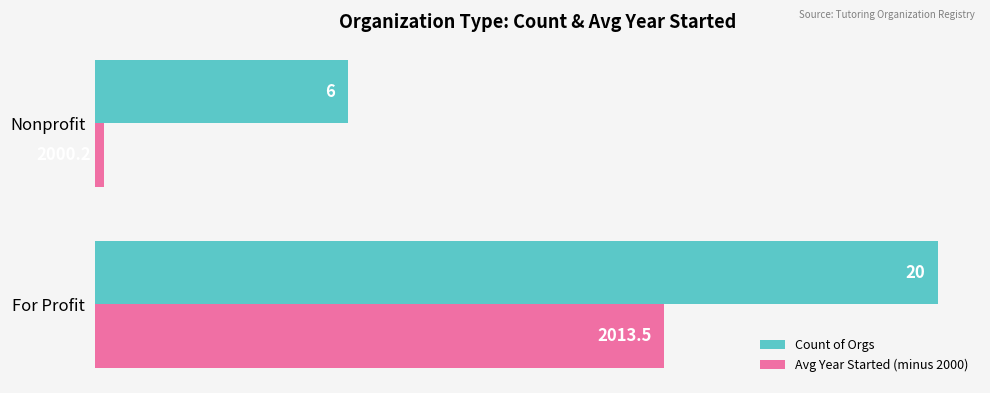

List the series in order of their overall mean, lowest first.

Avg Year Started (minus 2000), Count of Orgs